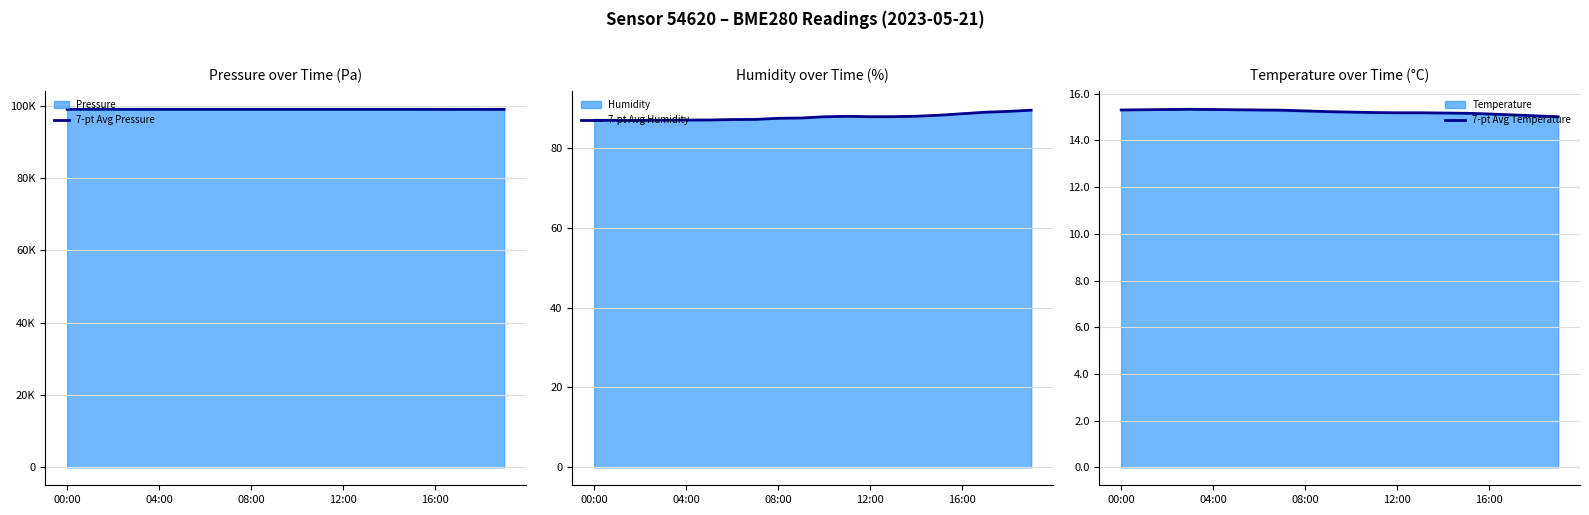

What is the maximum value for 7-pt Avg Humidity?

89.4